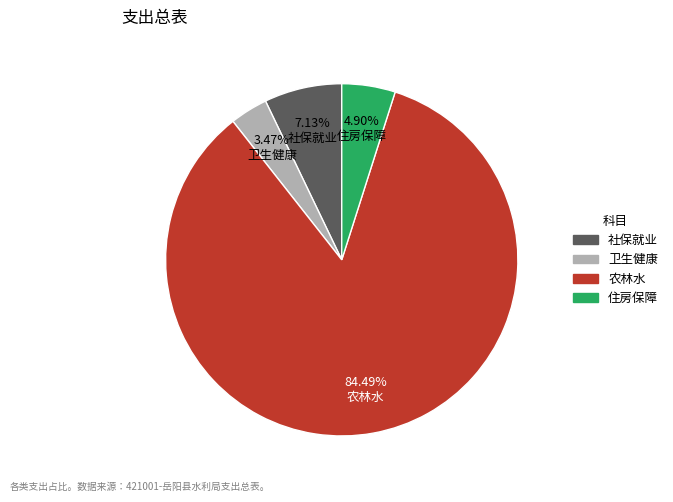

Does any single category account for the majority?

Yes